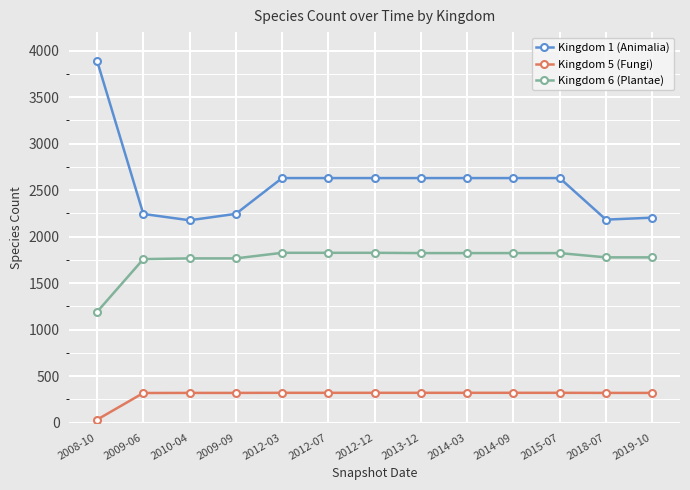

The Kingdom 1 (Animalia) series shows 3013 at 2009-06. True or false?

False